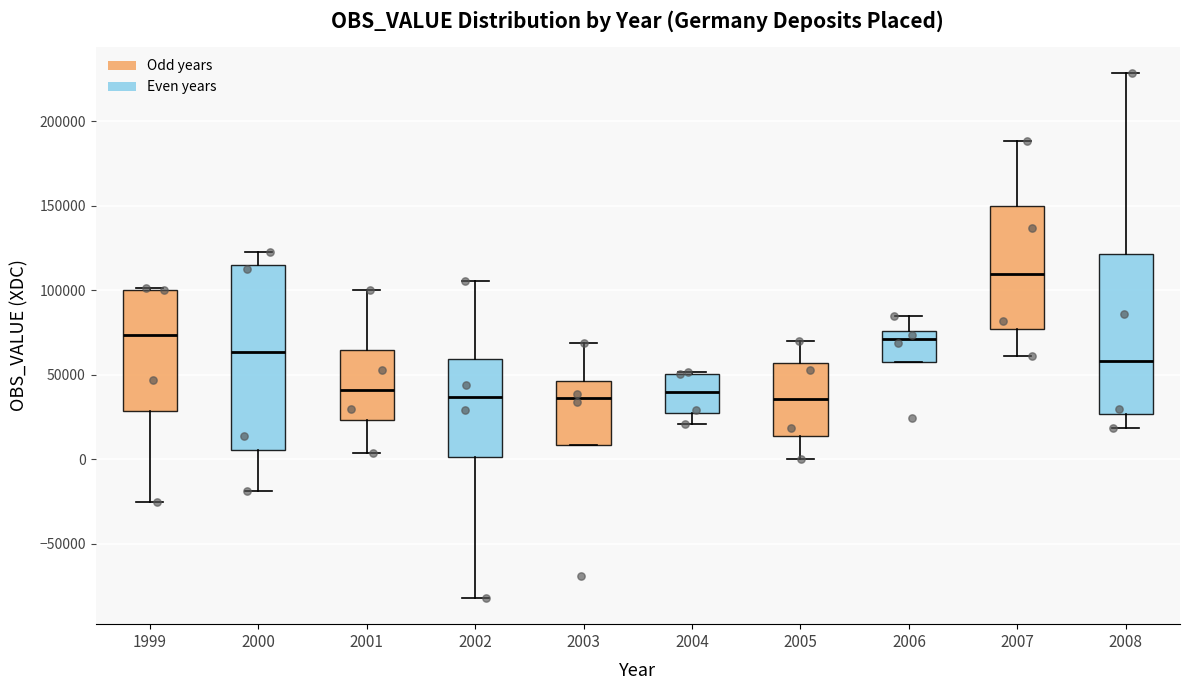

Which box has the highest median line?

2007